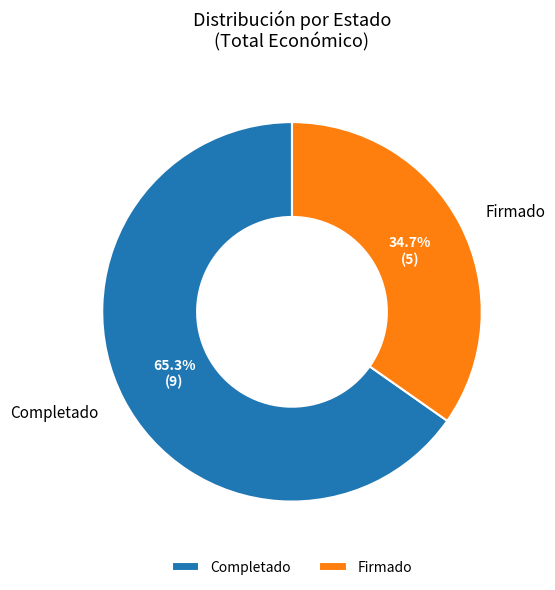

Rank the categories by value from lowest to highest.

Firmado, Completado